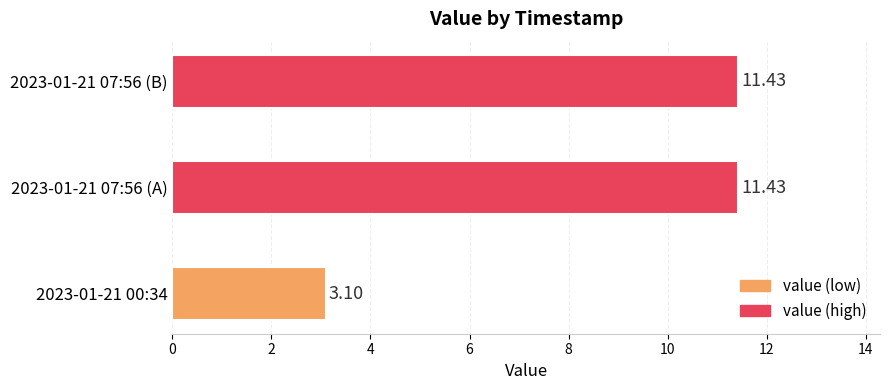

What is the sum of all values?

26.0